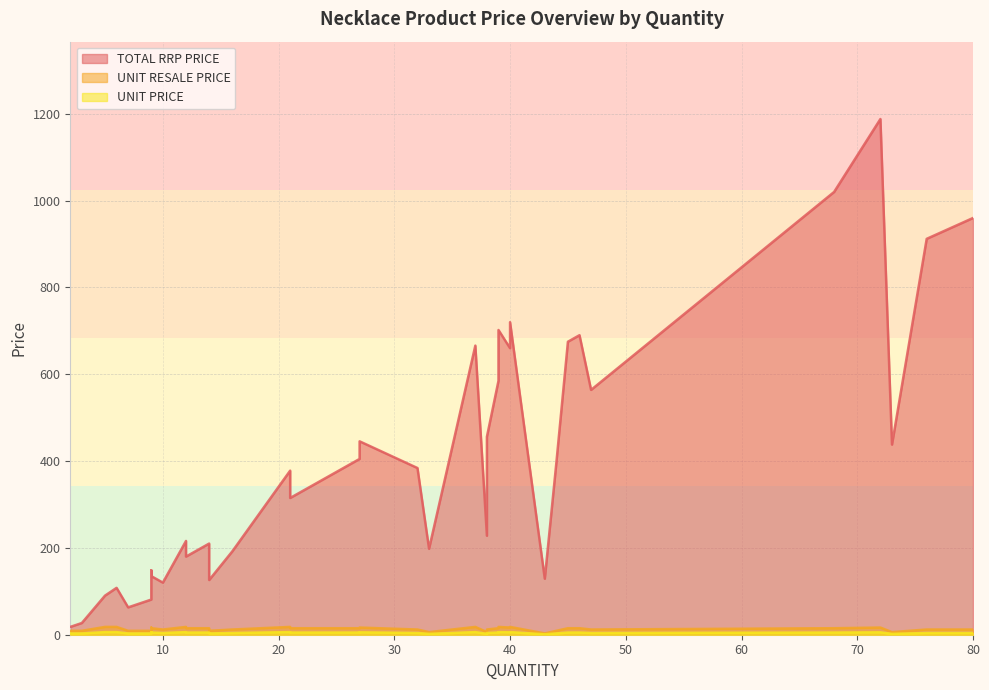

At how many categories does at least one series exceed 312?

20